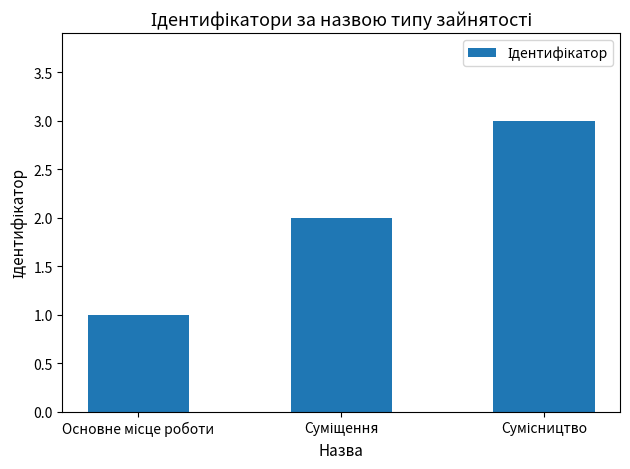

What is the difference between the maximum and minimum values?

2